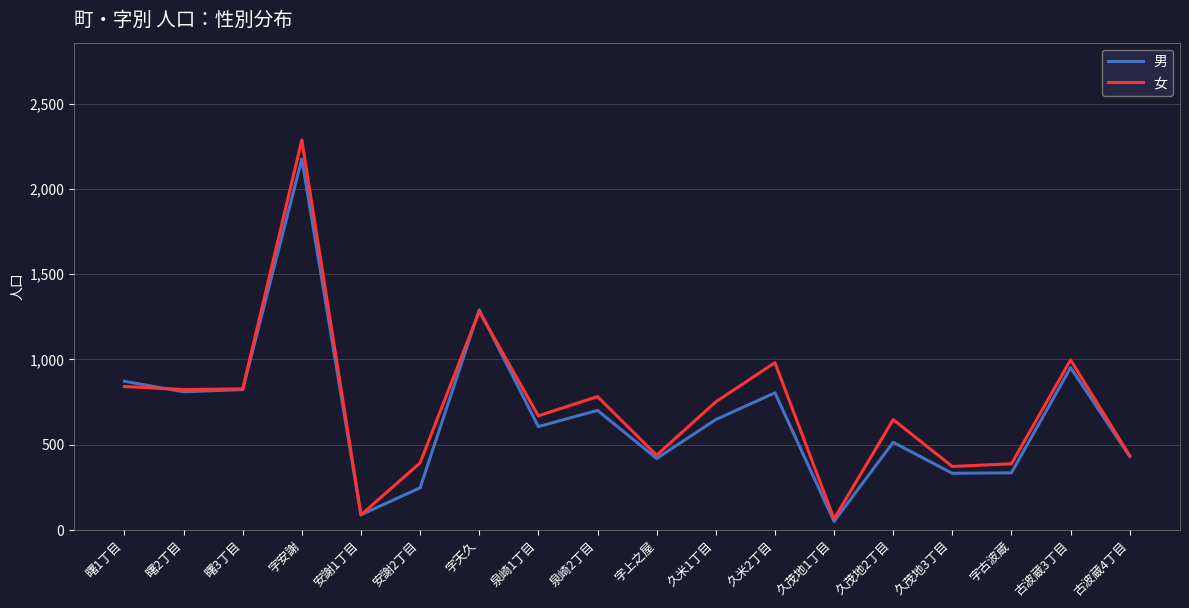

Is the value of 女 at 久茂地3丁目 greater than the value of 男 at 泉崎1丁目?

No